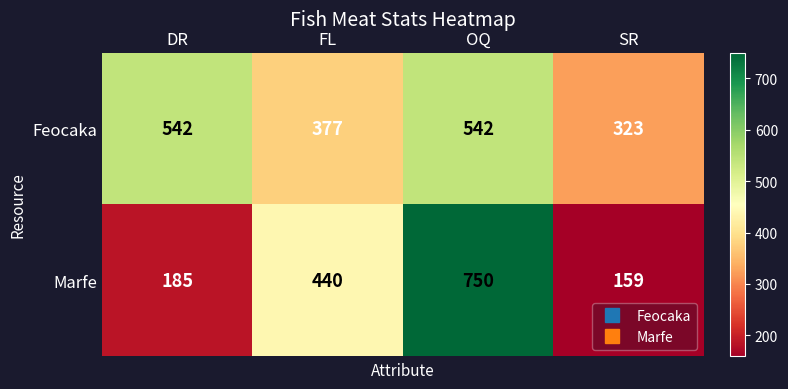

The value of Feocaka at OQ is 542. True or false?

True